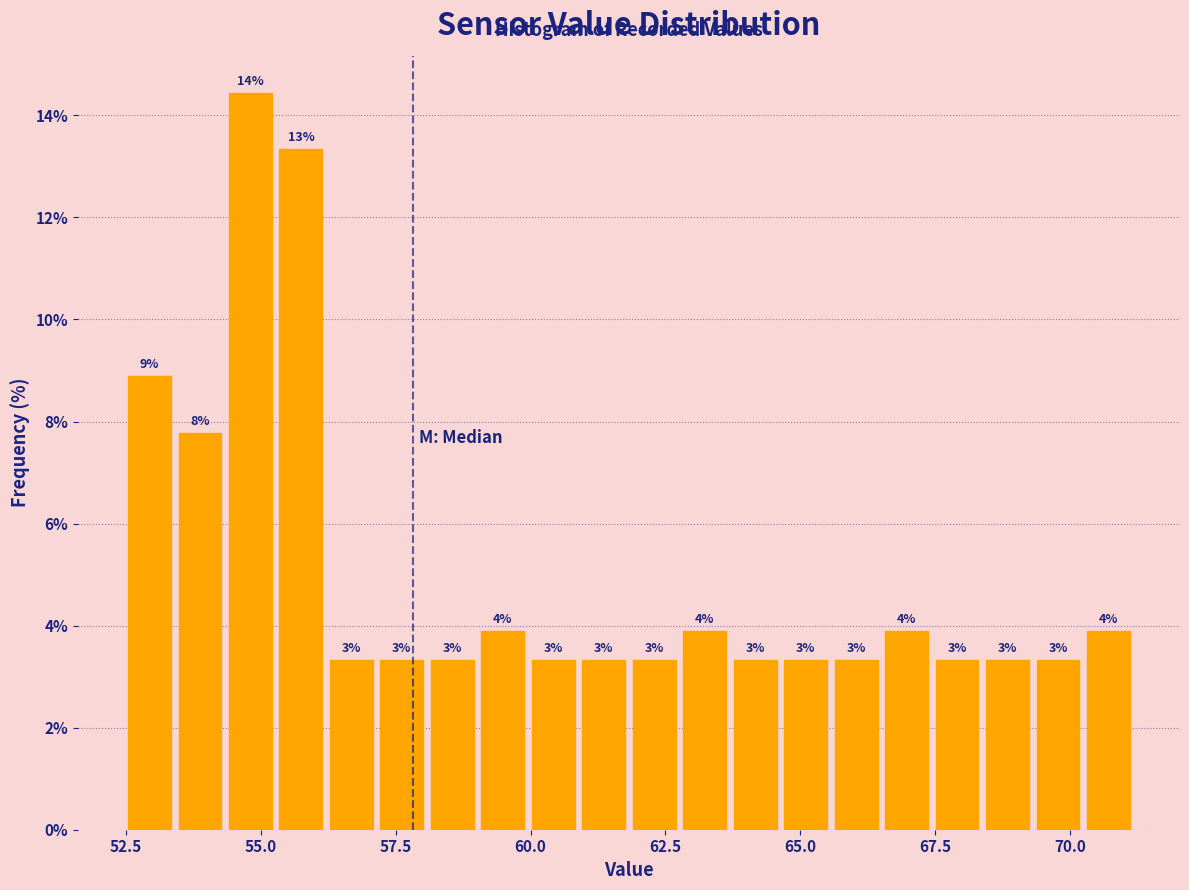

Read against the x-axis, roughly where is the centre of the tallest bar?

55.0